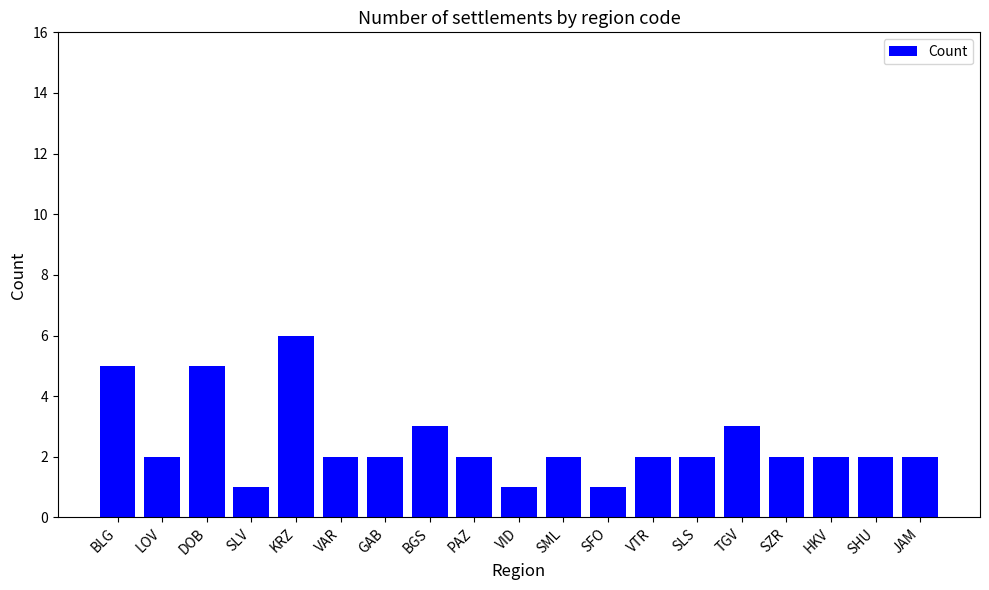

Reading left to right, what are all the values shown in this chart?

BLG=5	LOV=2	DOB=5	SLV=1	KRZ=6	VAR=2	GAB=2	BGS=3	PAZ=2	VID=1	SML=2	SFO=1	VTR=2	SLS=2	TGV=3	SZR=2	HKV=2	SHU=2	JAM=2